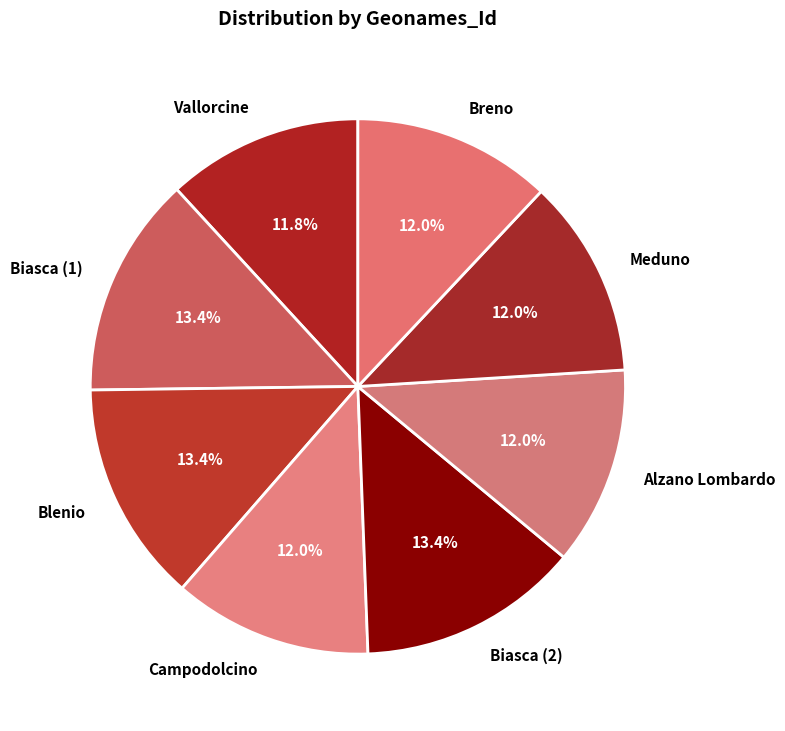

Does Alzano Lombardo account for over 50% of the chart?

No